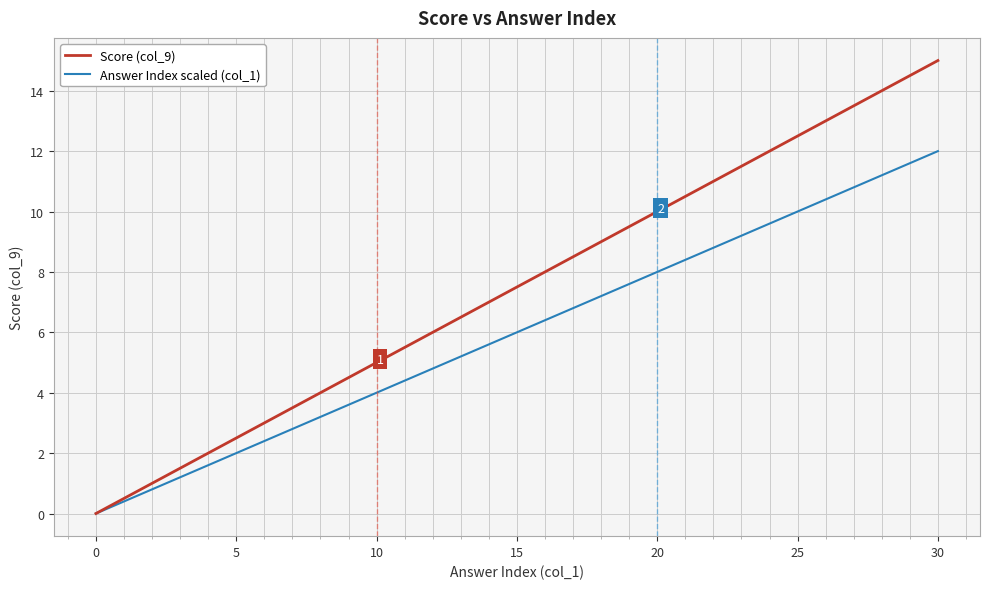

List the series in order of their peak value, highest first.

Score (col_9), Answer Index scaled (col_1)